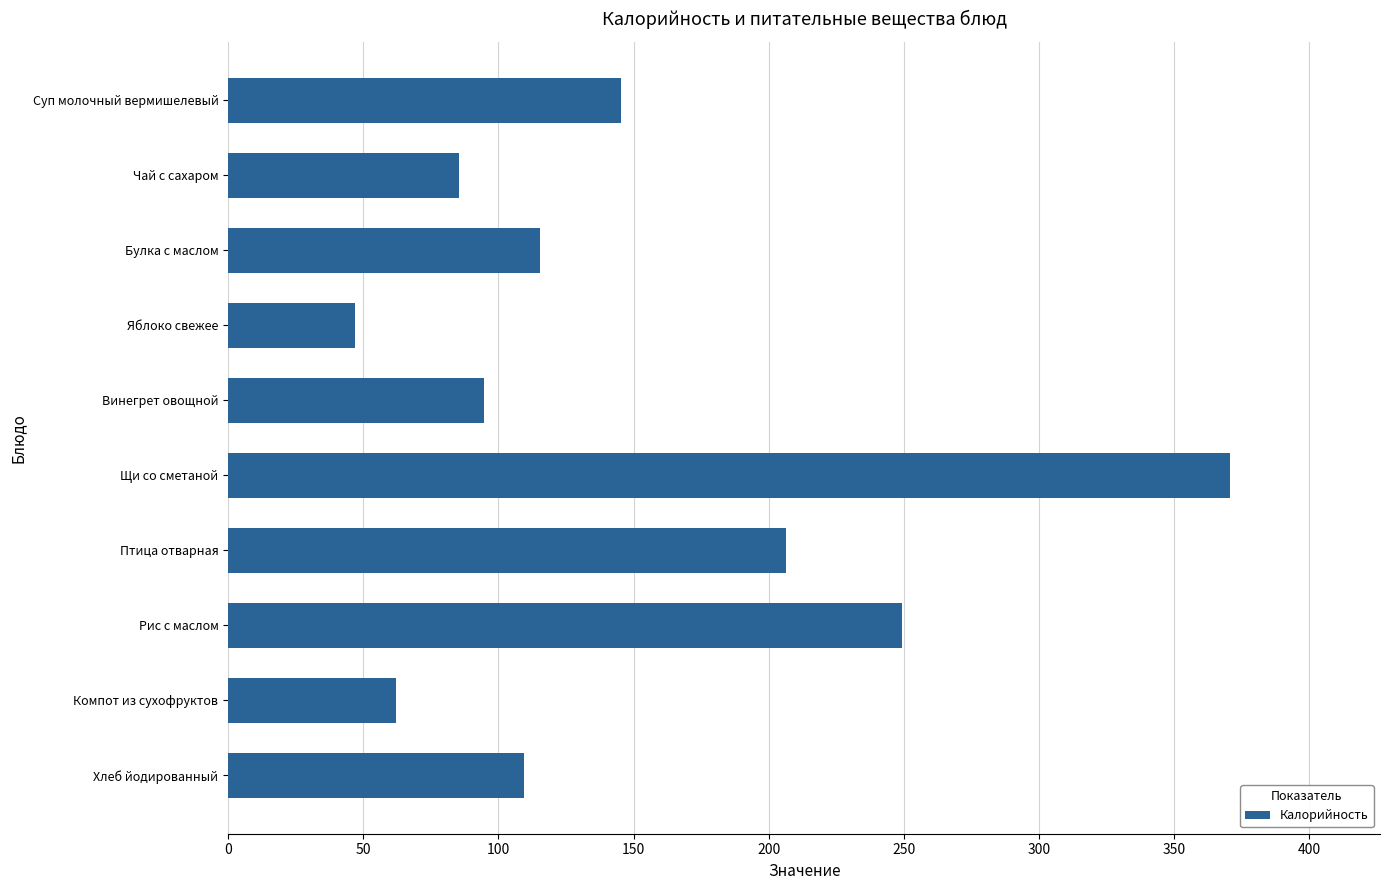

List the labels in order of value, largest first.

Щи со сметаной, Рис с маслом, Птица отварная, Суп молочный вермишелевый, Булка с маслом, Хлеб йодированный, Винегрет овощной, Чай с сахаром, Компот из сухофруктов, Яблоко свежее